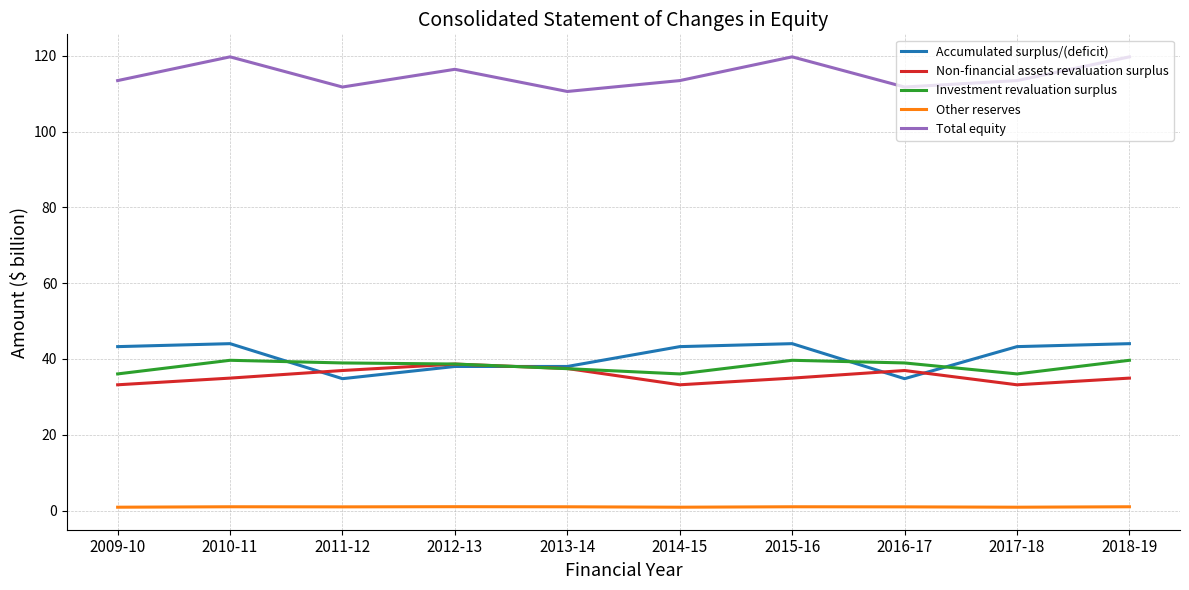

What is the difference between the maximum and minimum values in the Other reserves series?

0.1